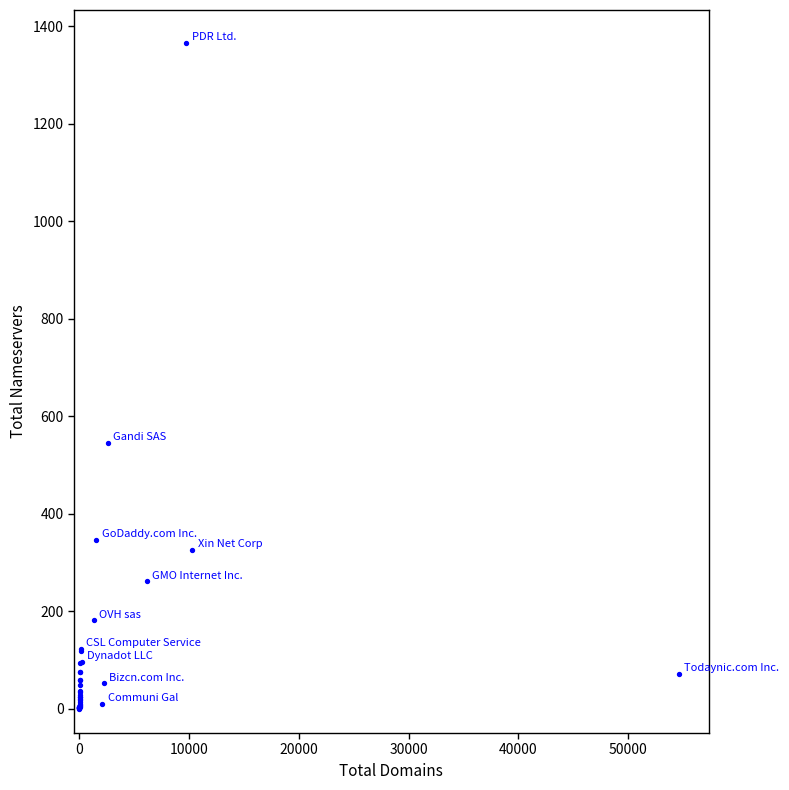

What Y value in the scatter plot is closest to 682?

546